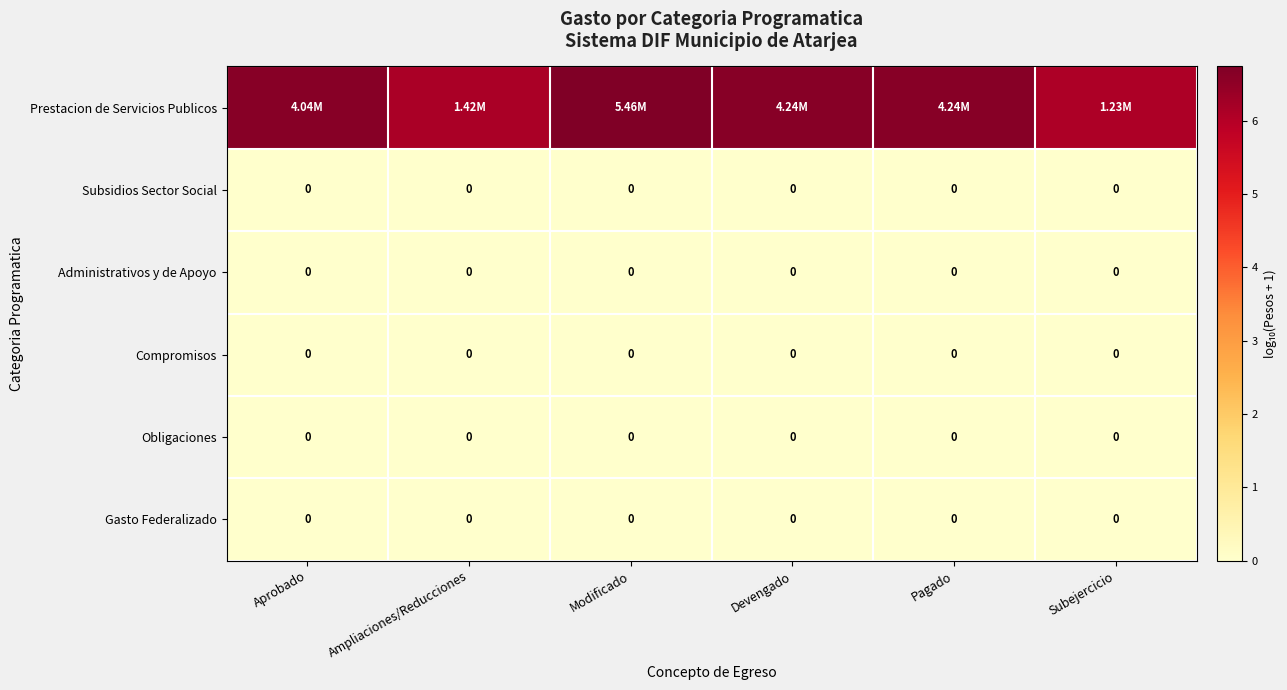

Which series has the largest total across all categories?

Prestacion de Servicios Publicos